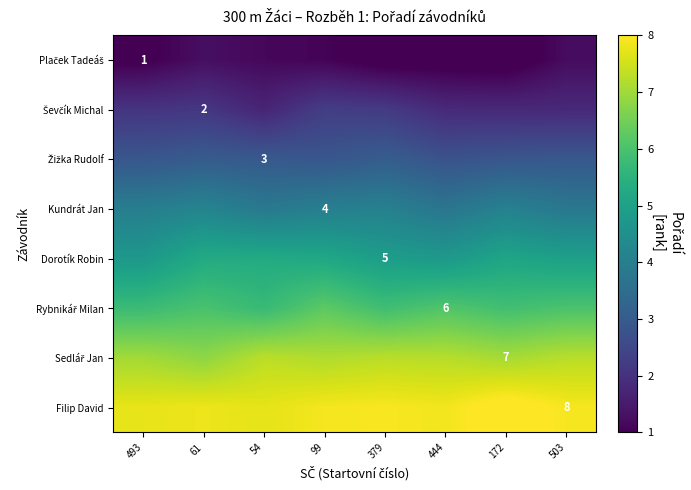

At how many categories does at least one series exceed 8?

1